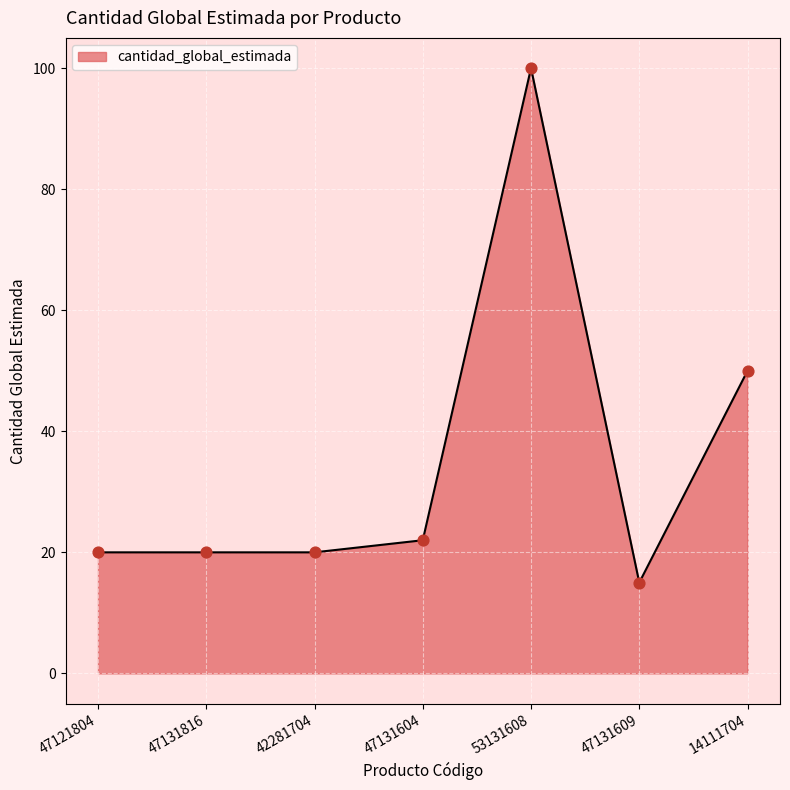

What is the change in value from 42281704 to 47131609?

-5